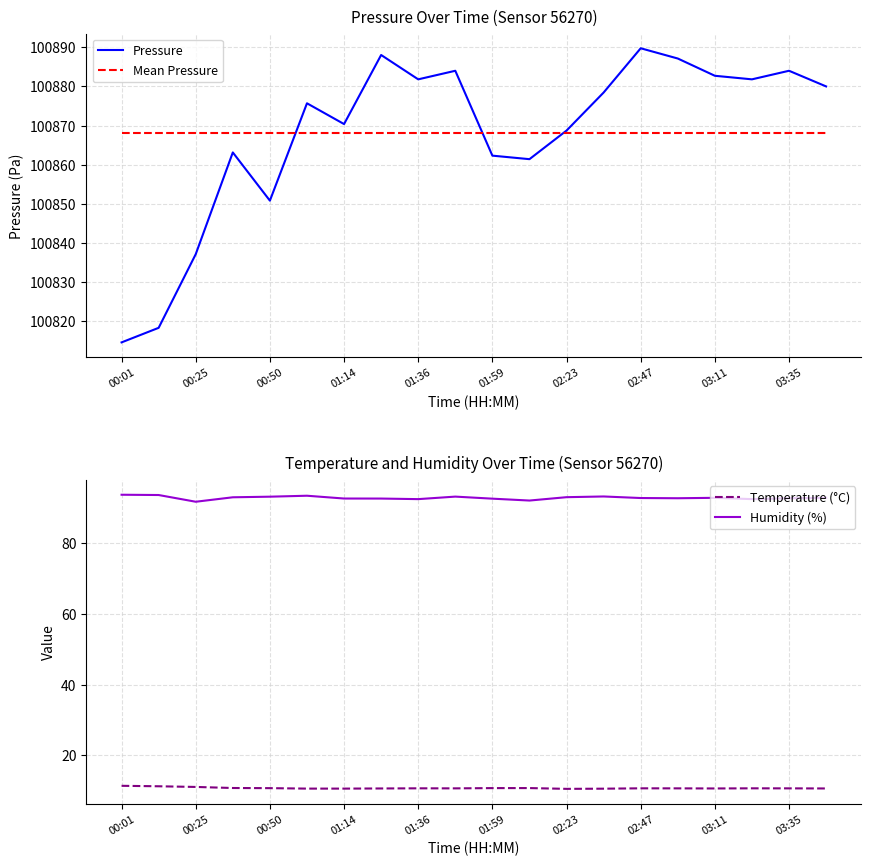

Is this an area chart (filled region under the line)?

No